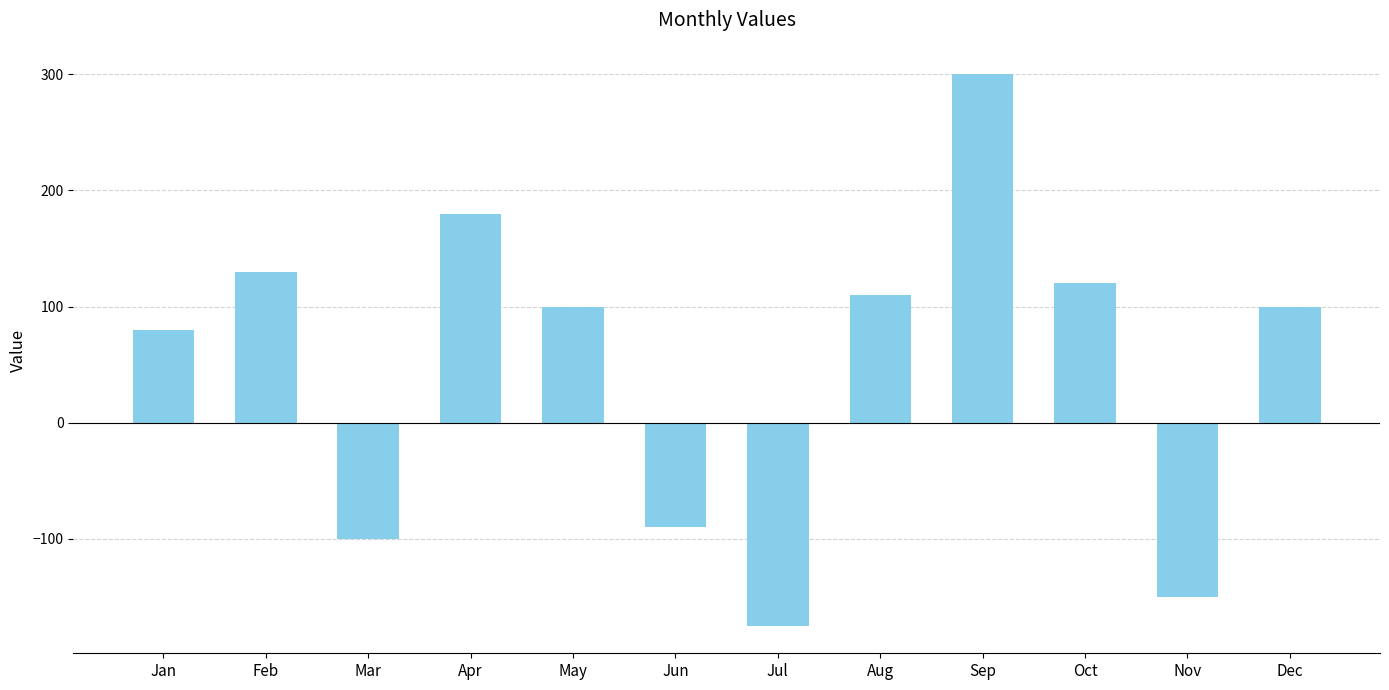

What is the ratio of the value at Apr to the value at Feb?

1.4